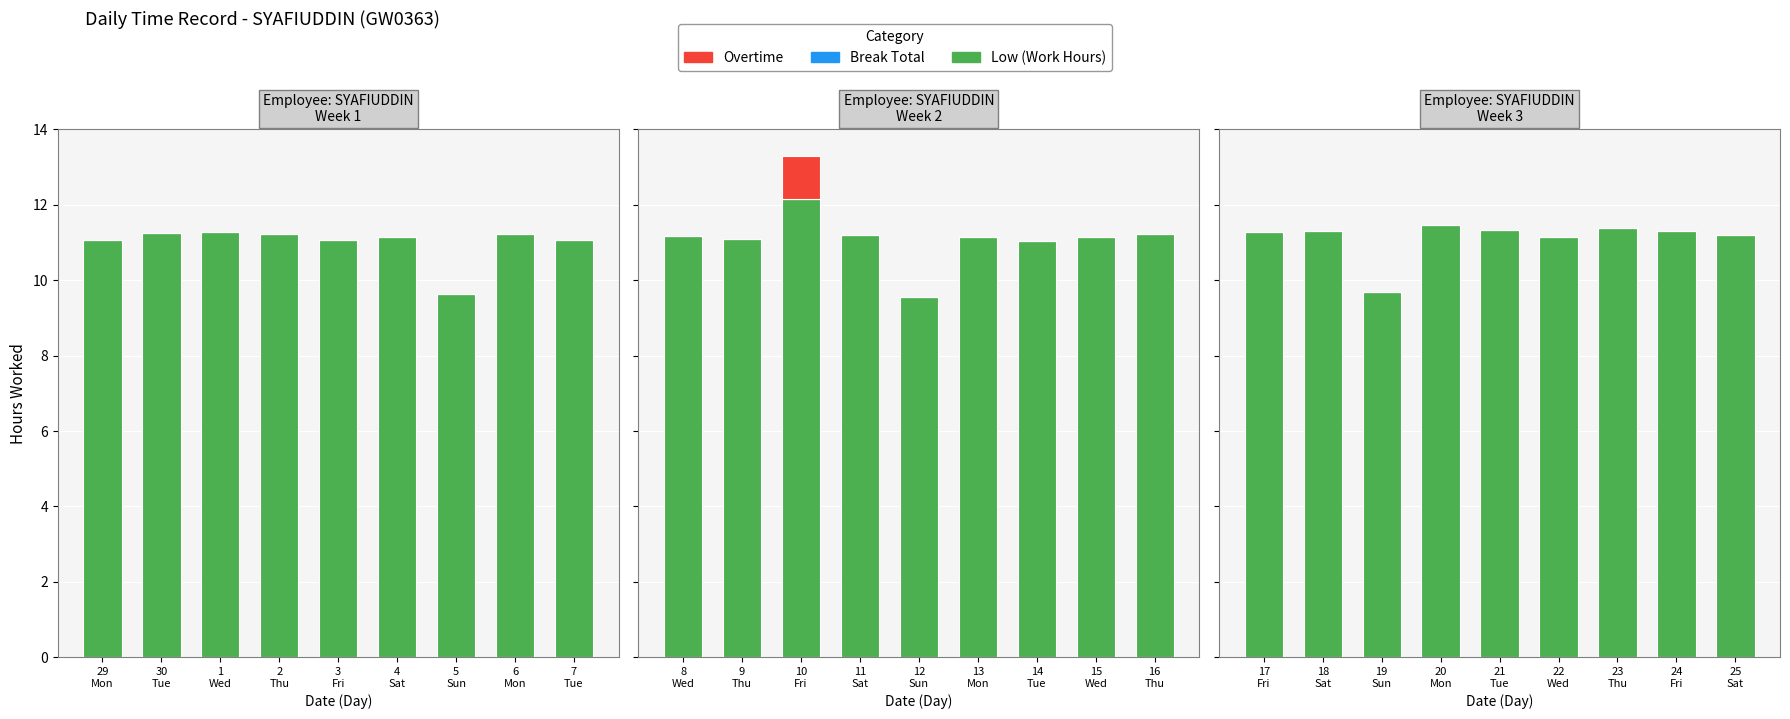

List the series in order of their peak value, lowest first.

Break Total, Overtime, Low (Work Hours)